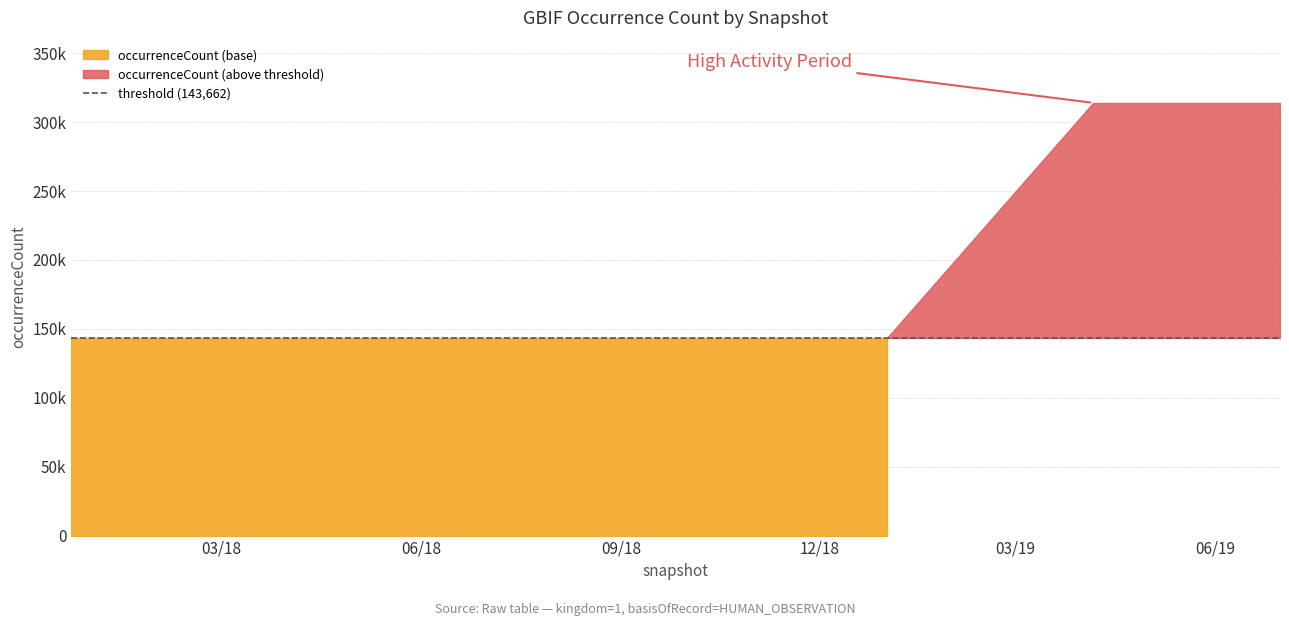

True or false: occurrenceCount and kingdom cross at least once.

False